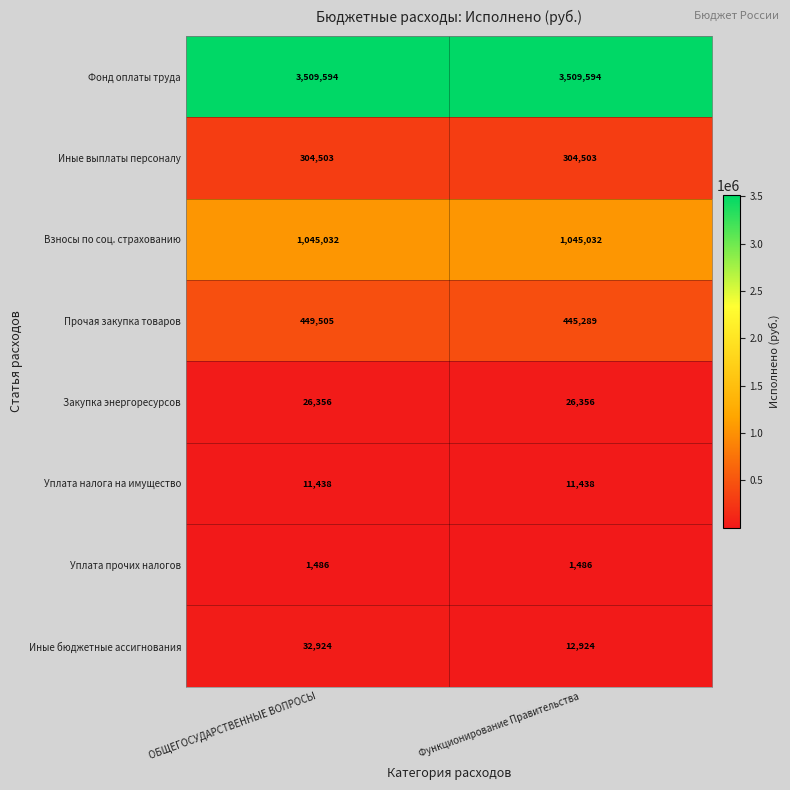

What value does the Фонд оплаты труда series have at ОБЩЕГОСУДАРСТВЕННЫЕ ВОПРОСЫ?

3509594